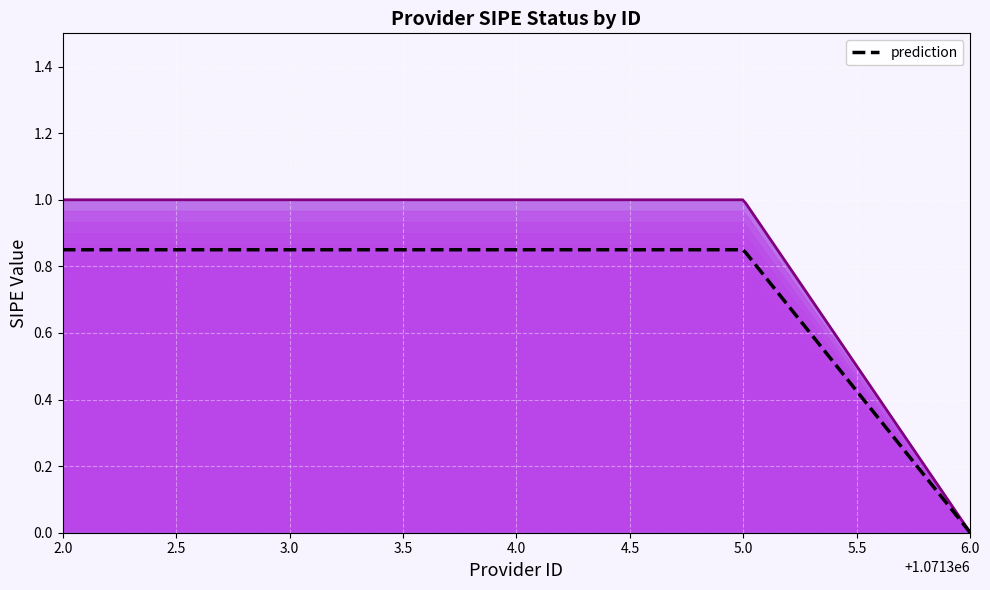

How many lines are shown in the chart?

1